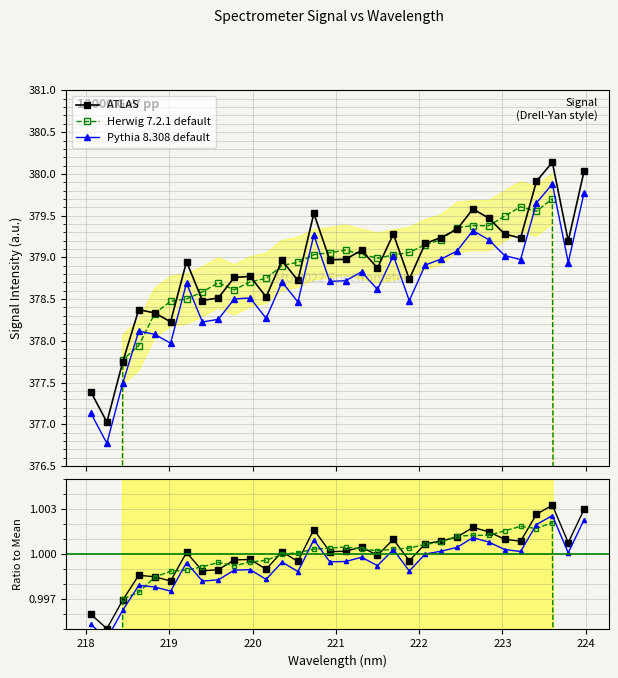

True or false: ATLAS and Pythia 8.308 default cross at least once.

False